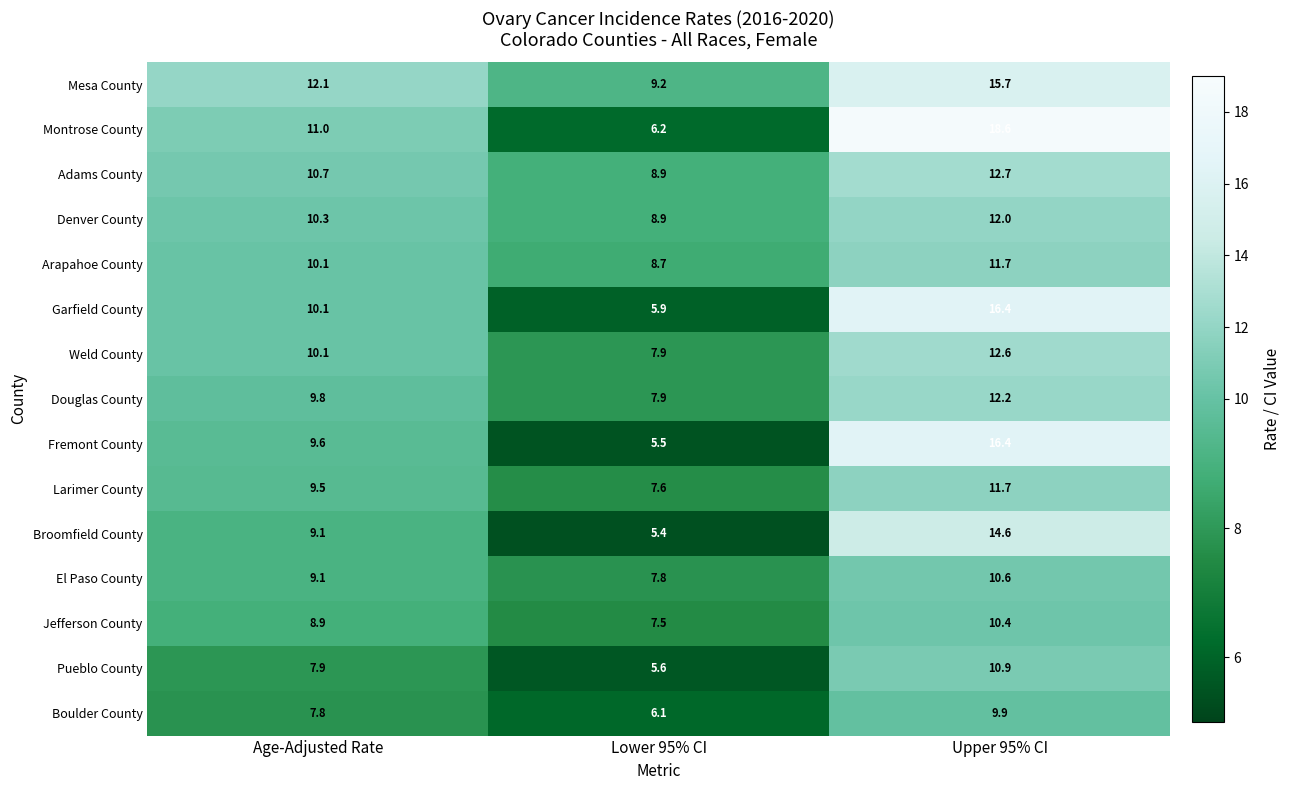

What is the total value across all series at Age-Adjusted Rate?

146.1